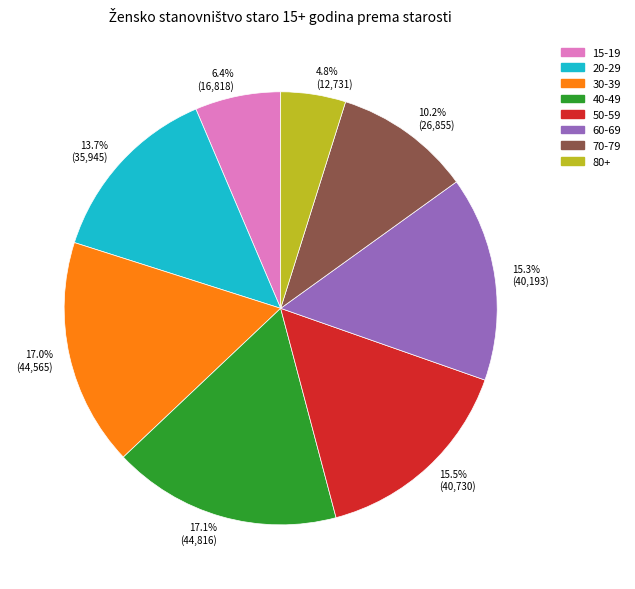

To the nearest percent, what is the average slice percentage?

12%